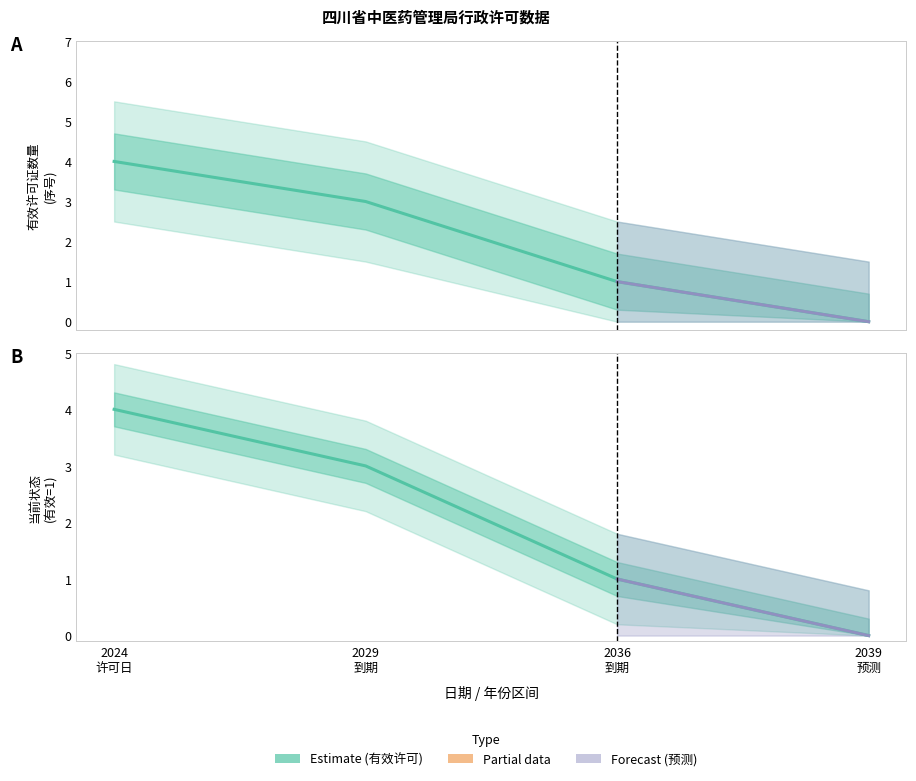

Where is 当前状态 nearest to the value 2?

2029
到期